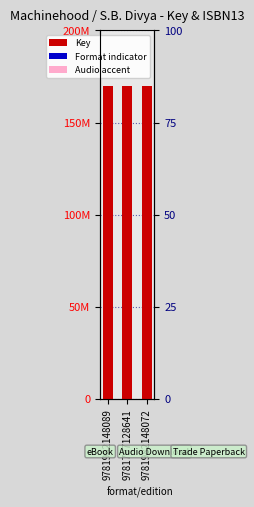

How many groups of bars are there?

3